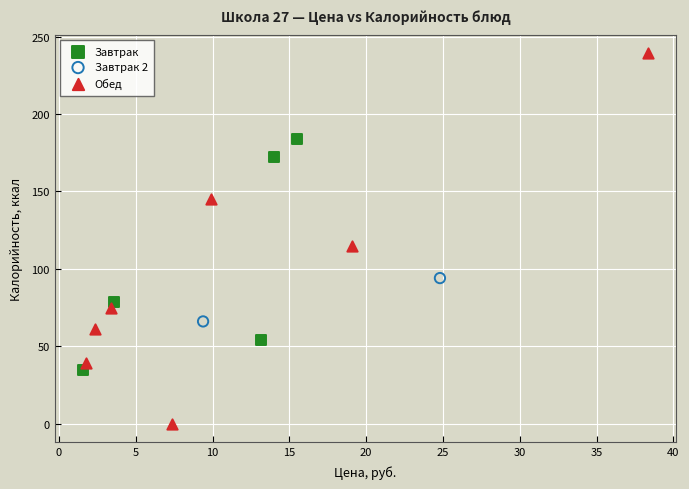

What are all the series names shown in the legend?

Завтрак, Завтрак 2, Обед